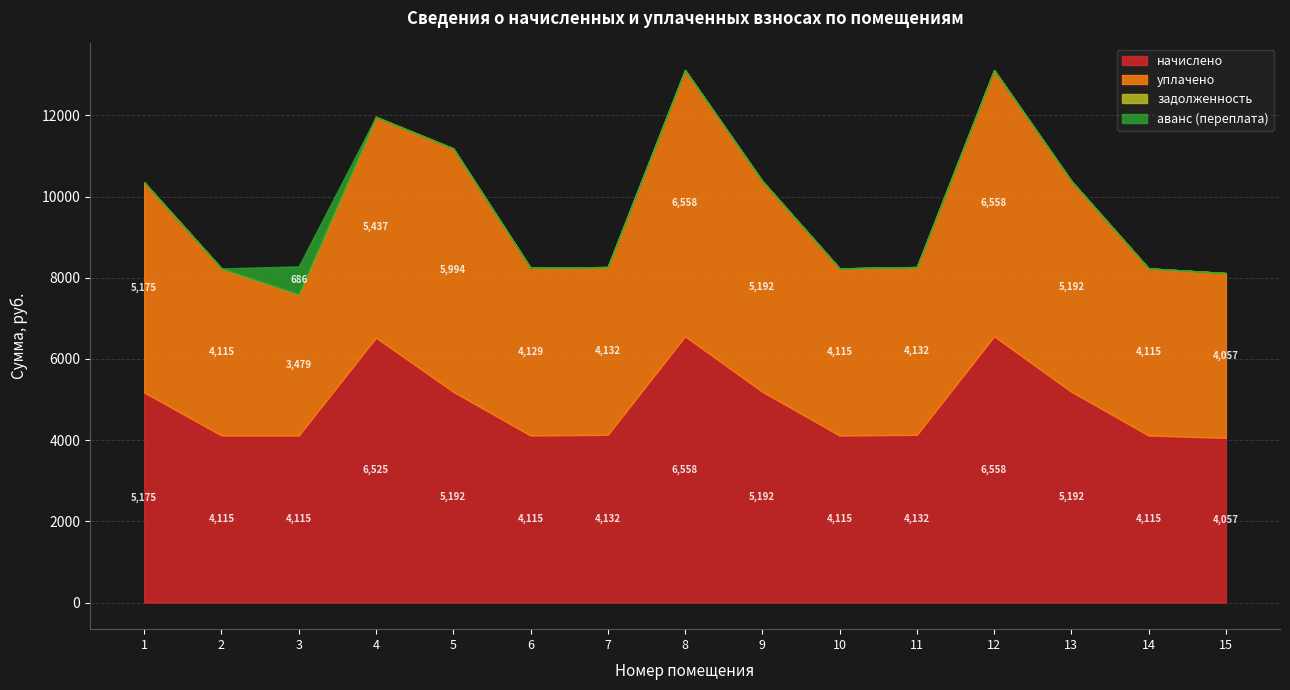

True or false: задолженность and уплачено cross at least once.

False